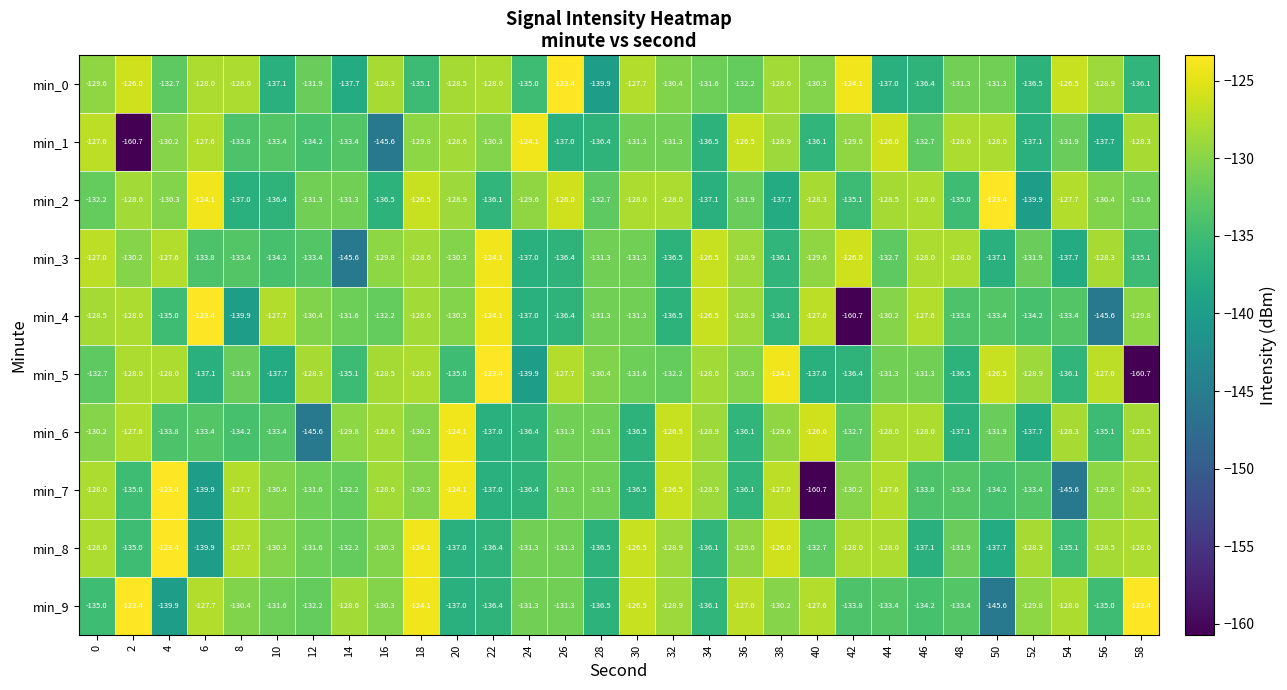

What is the difference between the maximum and minimum values in the min_5 series?

37.3